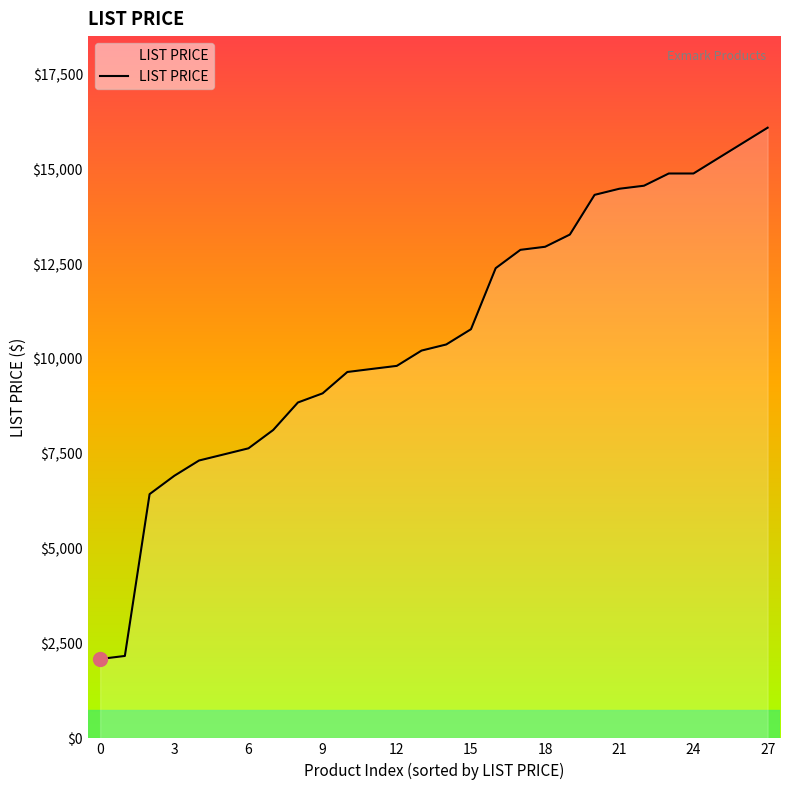

What is the smallest value displayed?

2092